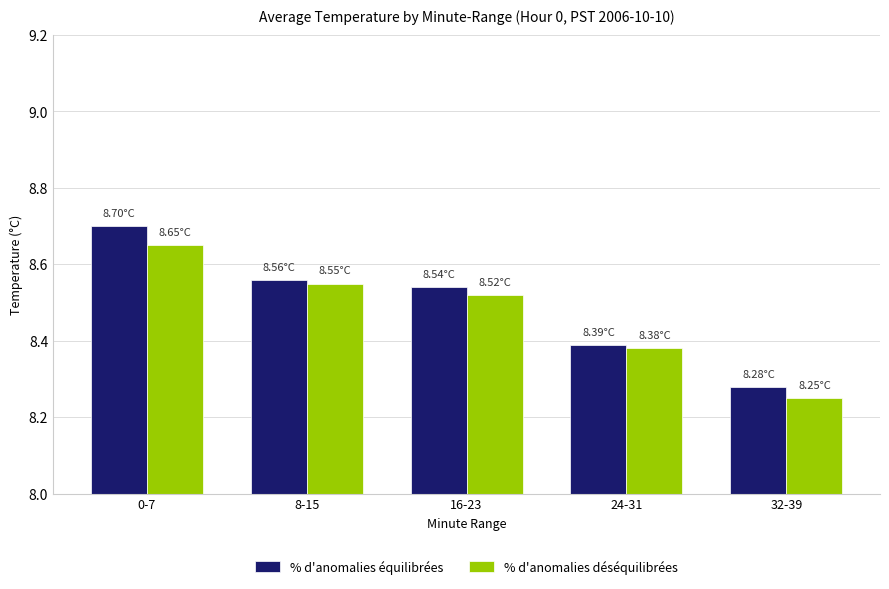

Which series has the widest spread of values?

% d'anomalies équilibrées